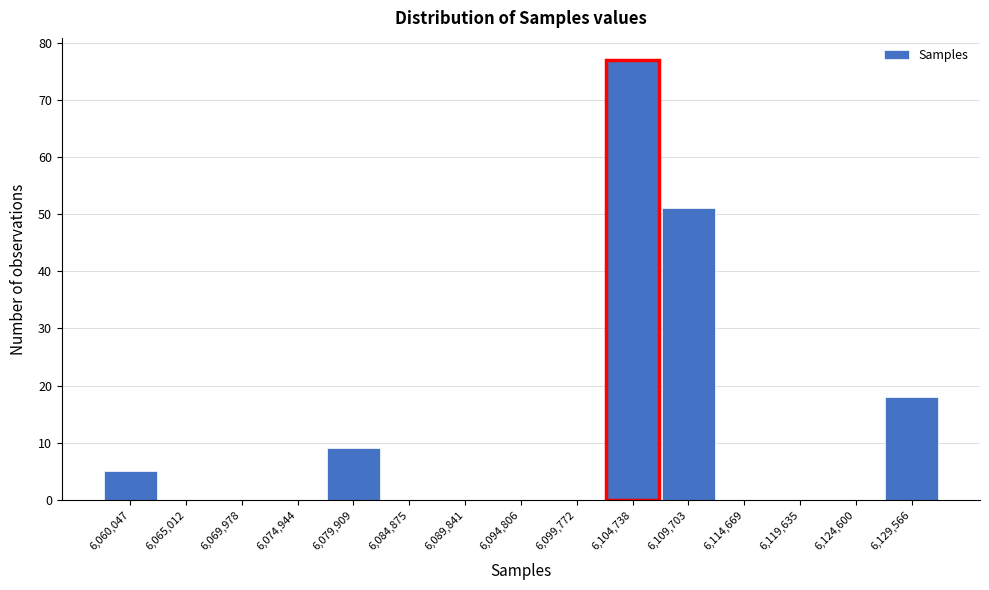

Reading left to right, what are all the values shown in this chart?

6,060,047=5	6,065,012=0	6,069,978=0	6,074,944=0	6,079,909=9	6,084,875=0	6,089,841=0	6,094,806=0	6,099,772=0	6,104,738=77	6,109,703=51	6,114,669=0	6,119,635=0	6,124,600=0	6,129,566=18